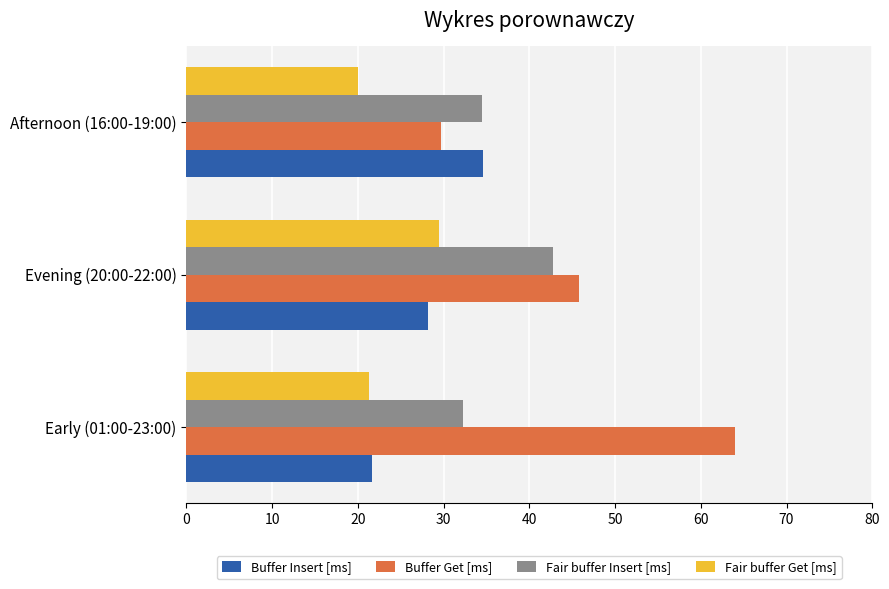

What is the difference between the maximum and second lowest values in the Buffer Insert [ms] series?

6.4